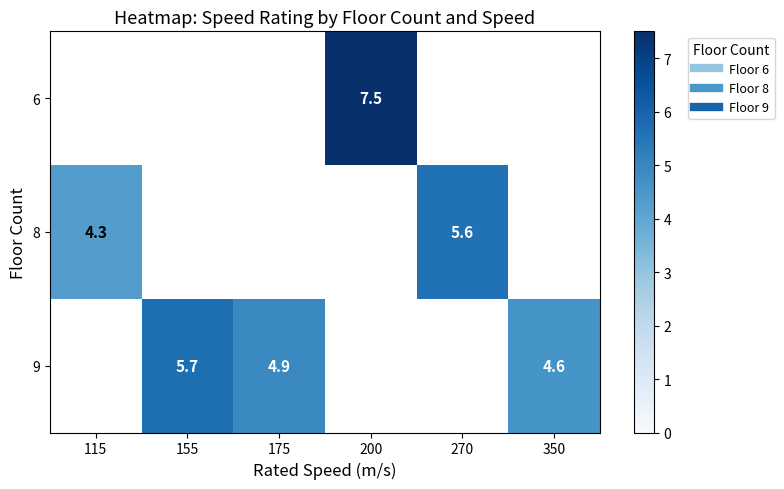

At 200, list the series in order from smallest to largest.

6, 8, 9